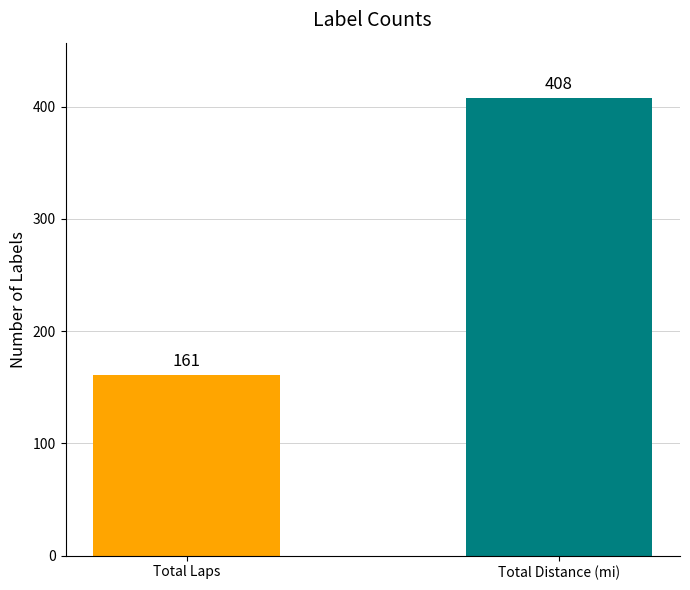

What is the change in value from Total Laps to Total Distance (mi)?

+247